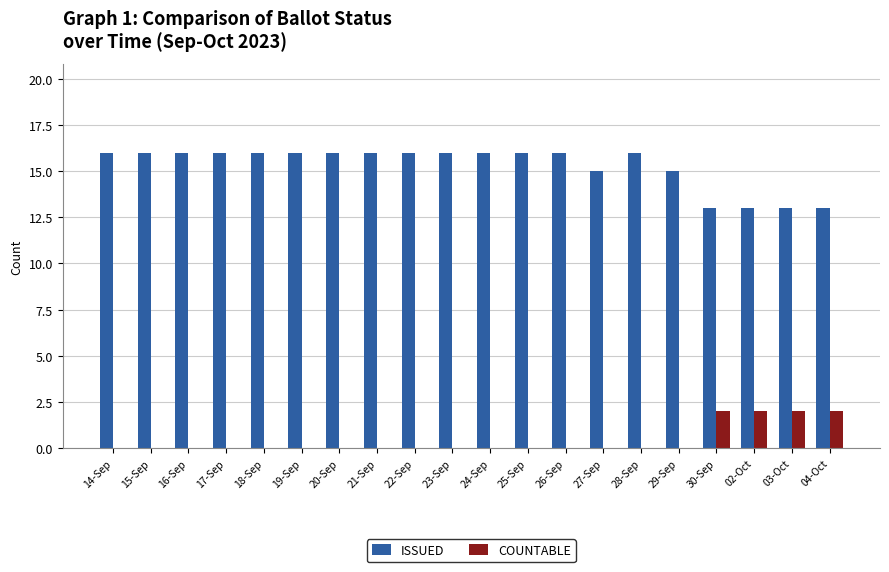

The value of ISSUED at 17-Sep is 11. True or false?

False